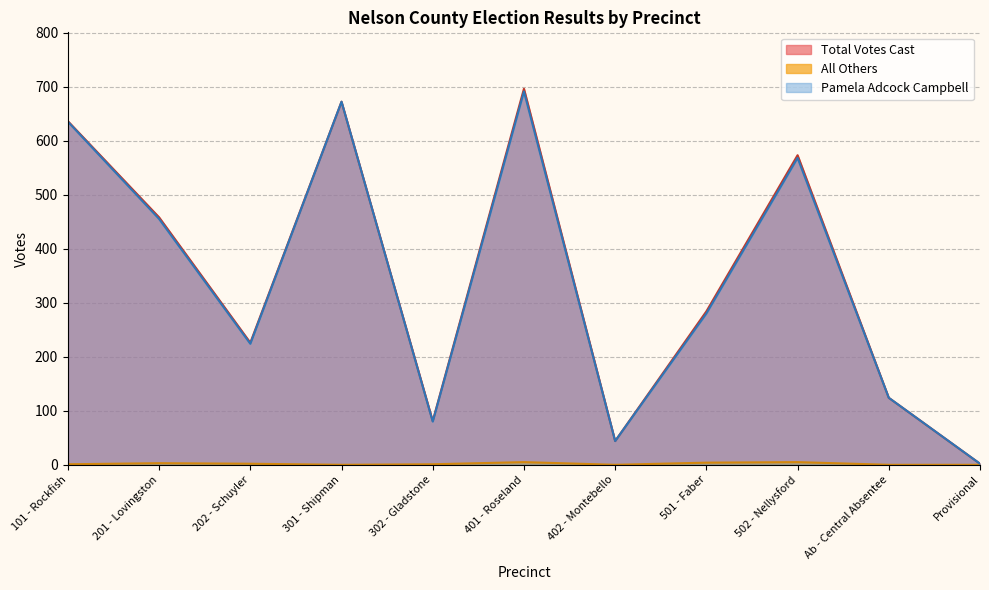

Which series has the largest total across all categories?

Total Votes Cast